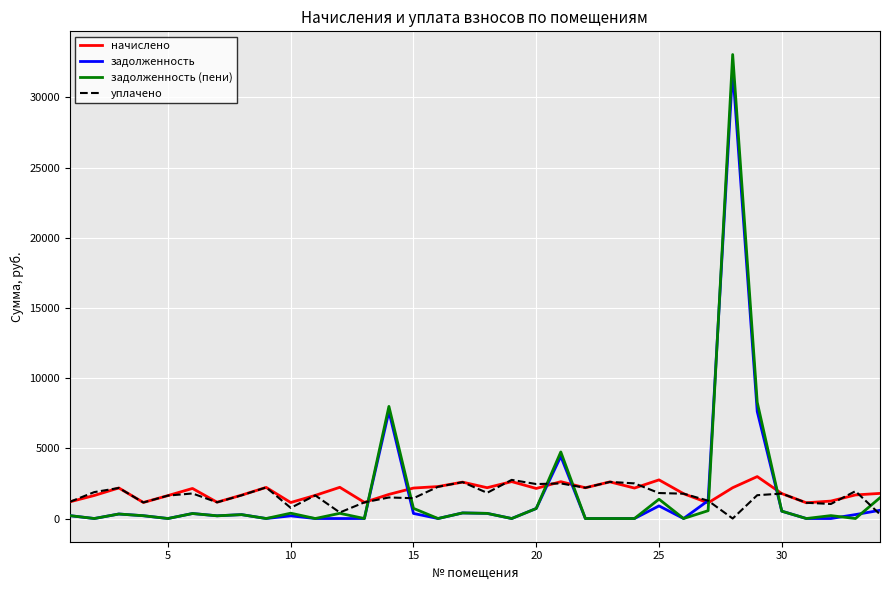

How many lines are shown in the chart?

4